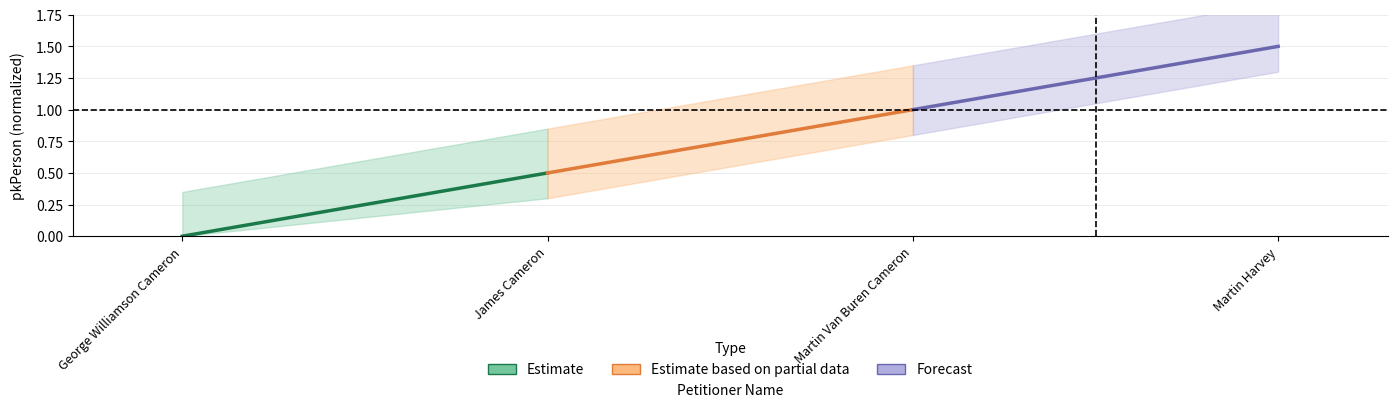

At which category does the chart reach its minimum across all series?

George Williamson Cameron